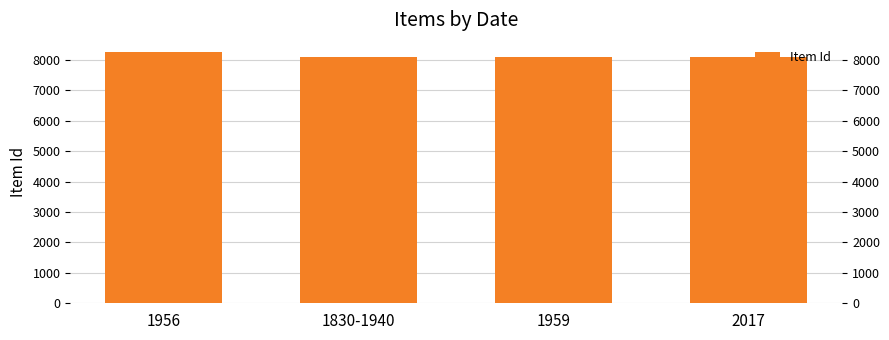

List the labels in order of value, smallest first.

2017, 1959, 1830-1940, 1956